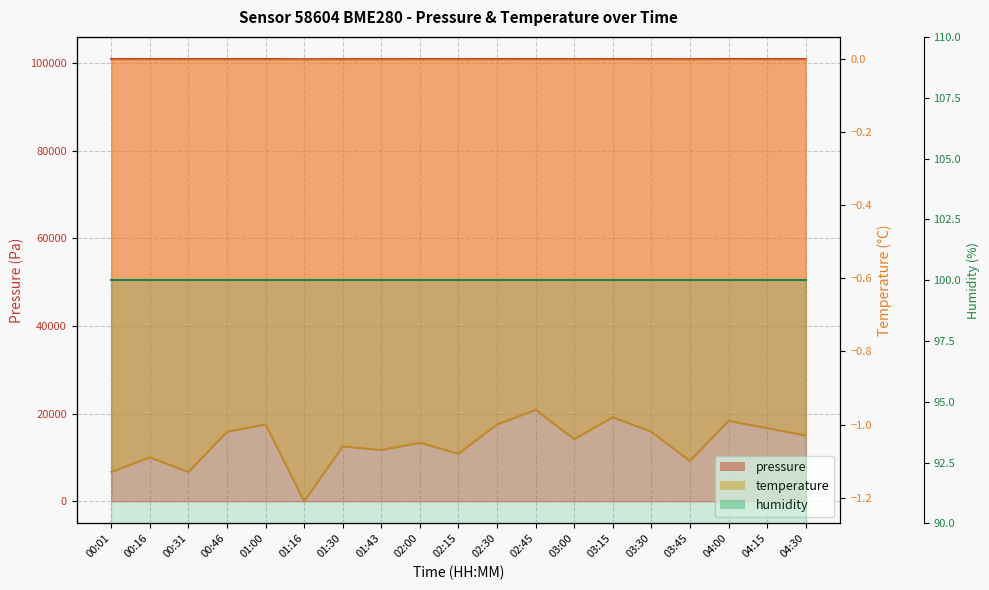

How many data points in pressure are above 100876?

9